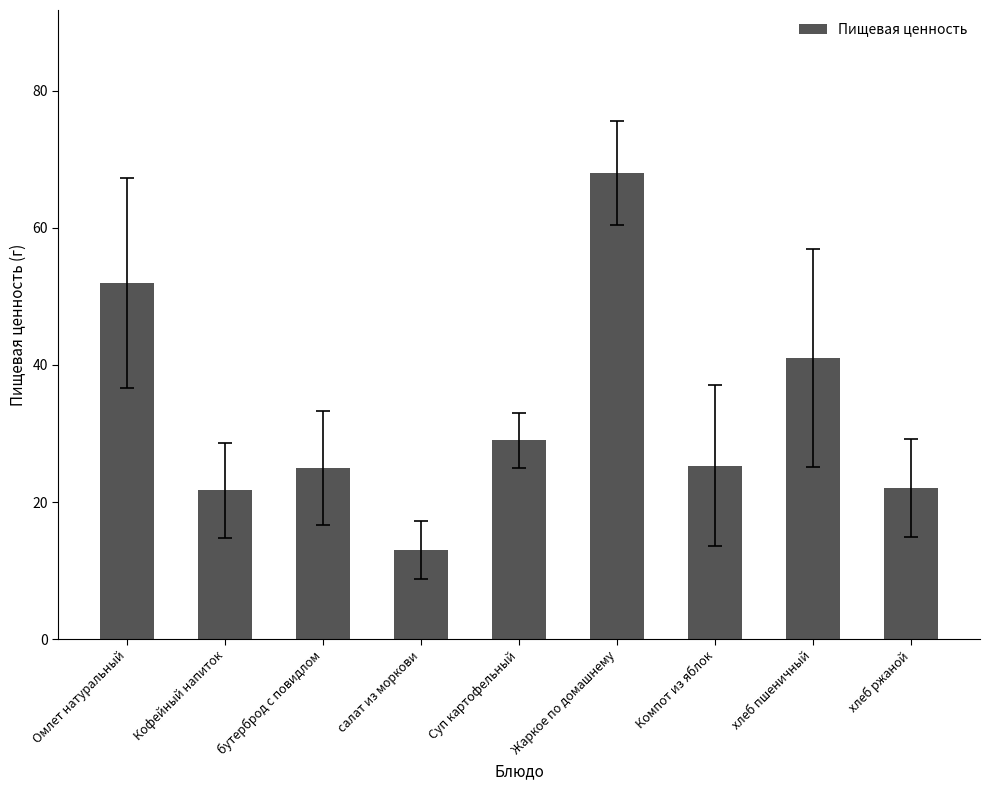

Which label corresponds to the smallest value in the chart?

салат из моркови